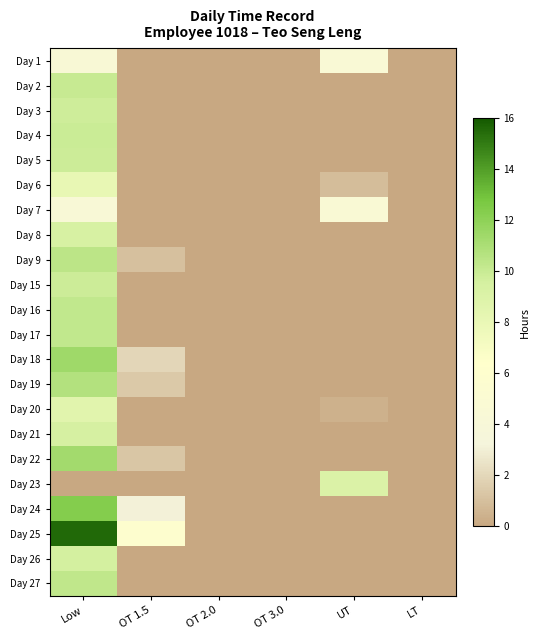

What is the spread (max minus min) of values at OT 1.5?

5.9